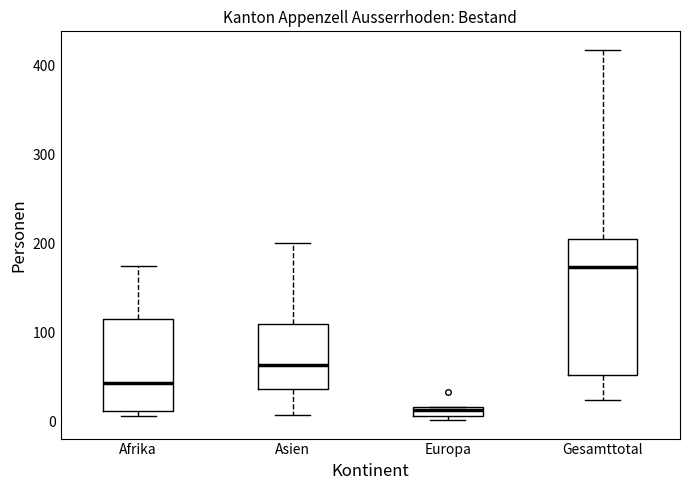

Which box has the highest median line?

Gesamttotal